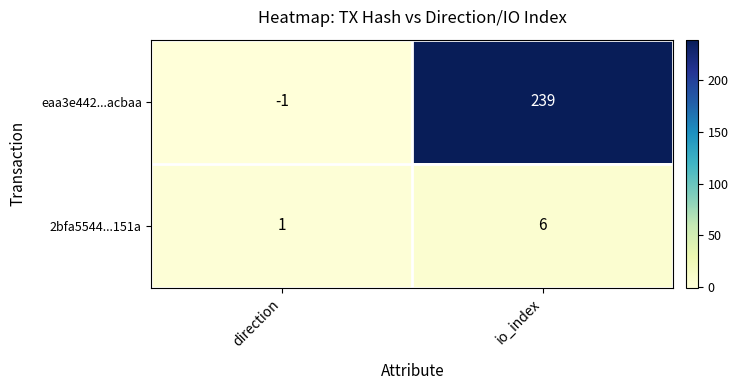

True or false: eaa3e442...acbaa has a value of 239 at io_index.

True